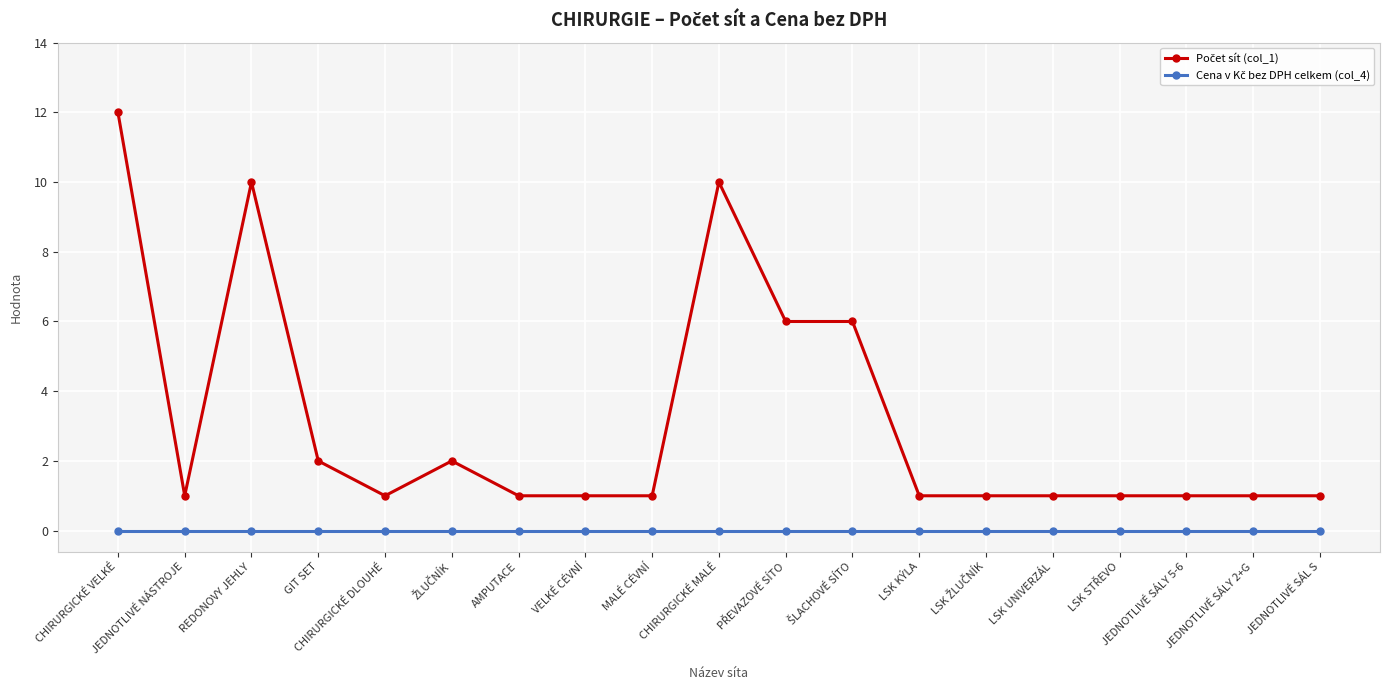

Does the chart display data point markers on the line(s)?

Yes